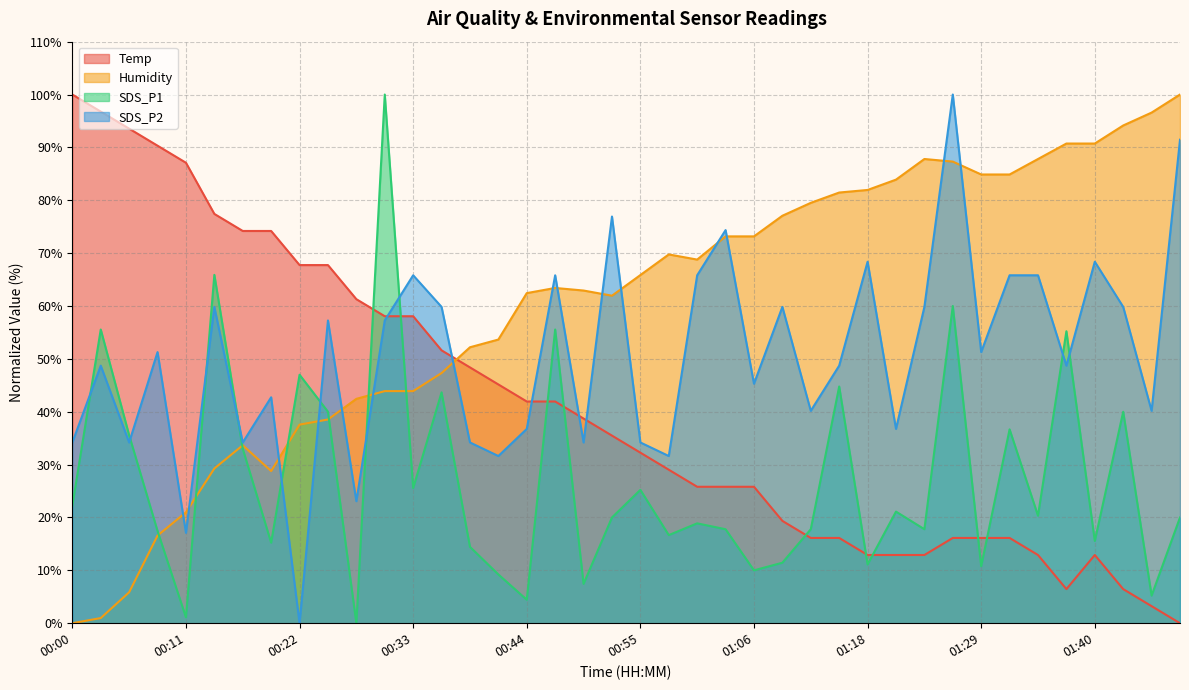

At how many categories does at least one series exceed 23?

40